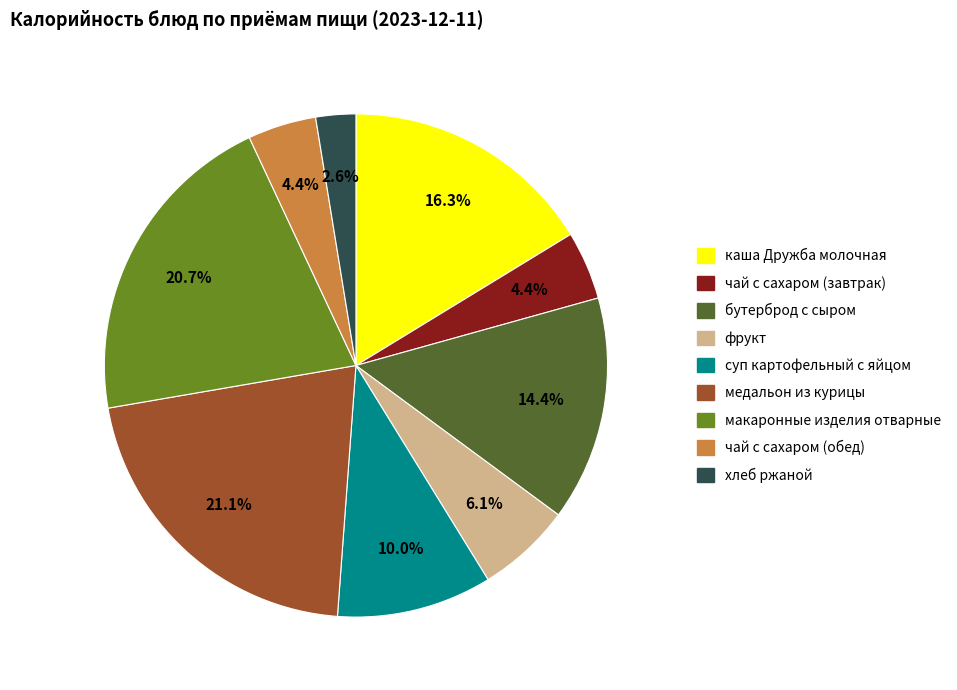

Approximately how many times larger is the value at чай с сахаром (обед) compared to каша Дружба молочная?

0.3